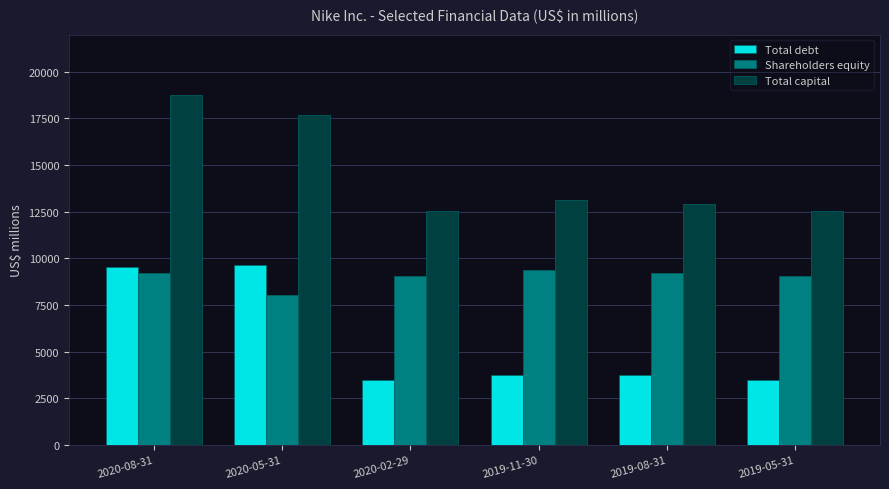

What is the difference between the maximum and second lowest values in the Total capital series?

6249